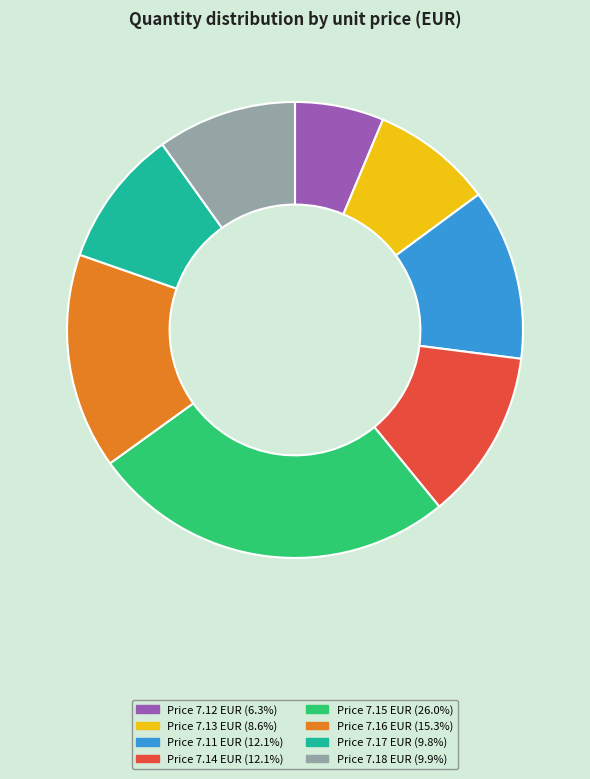

Does any single category account for the majority?

No